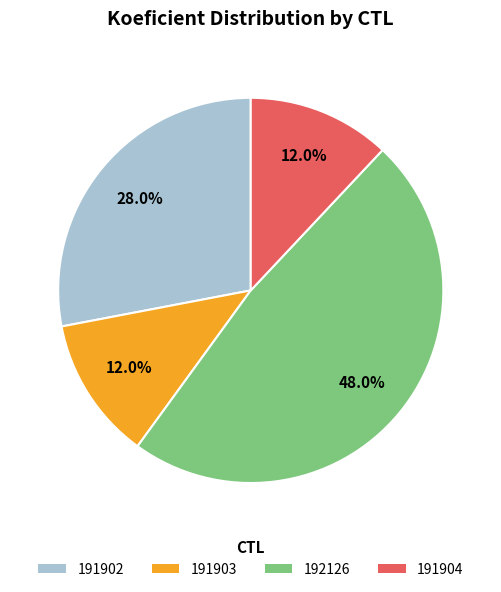

How many segments does this pie chart have?

4